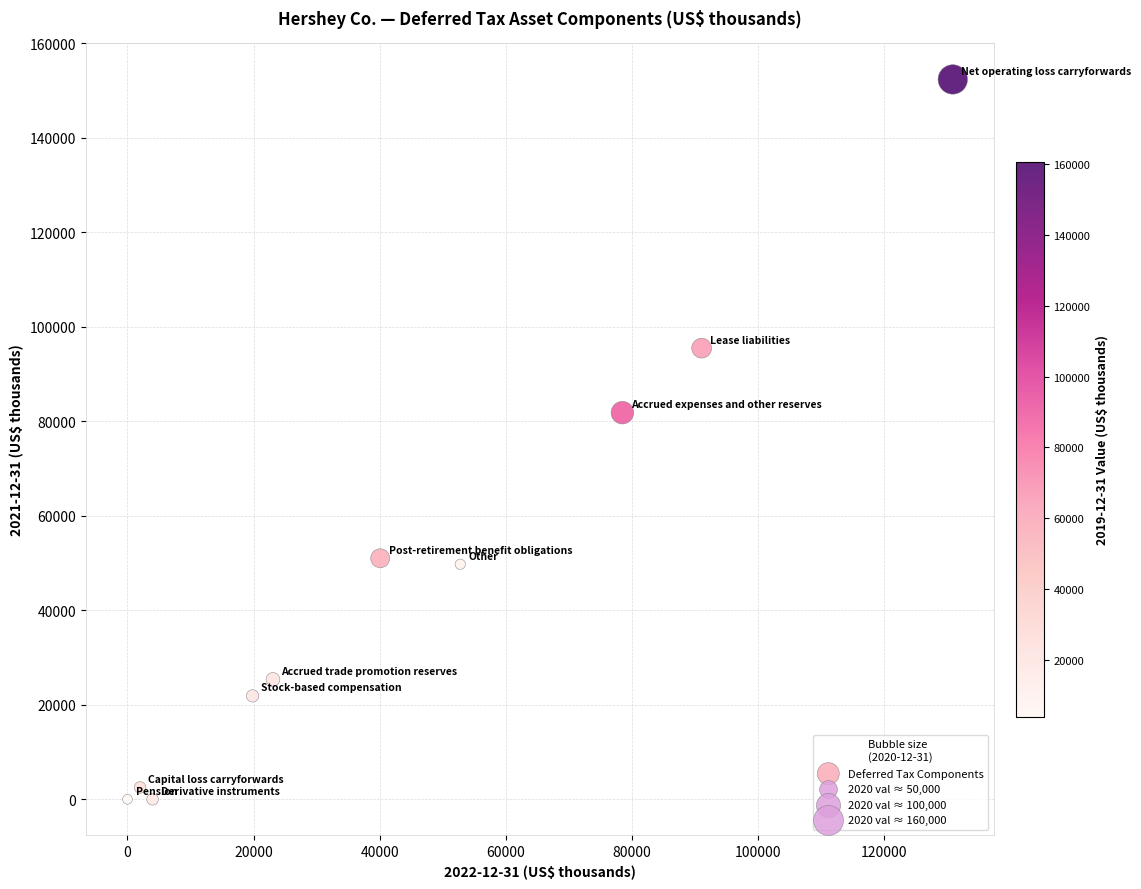

What Y value in the scatter plot is closest to 76194?

81847